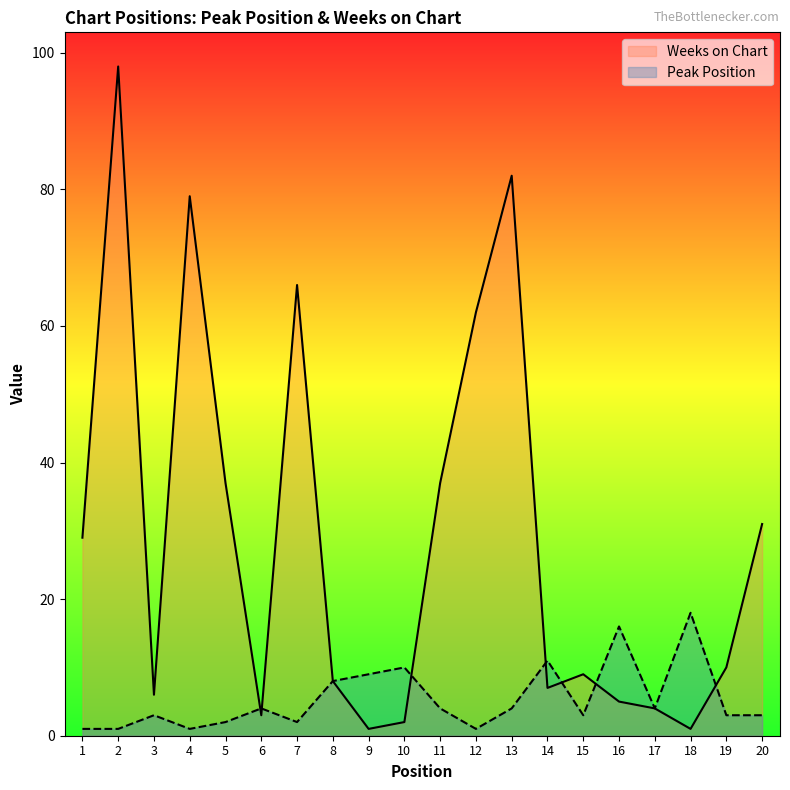

Rank the series at 13 from lowest to highest value.

Peak Position, Weeks on Chart